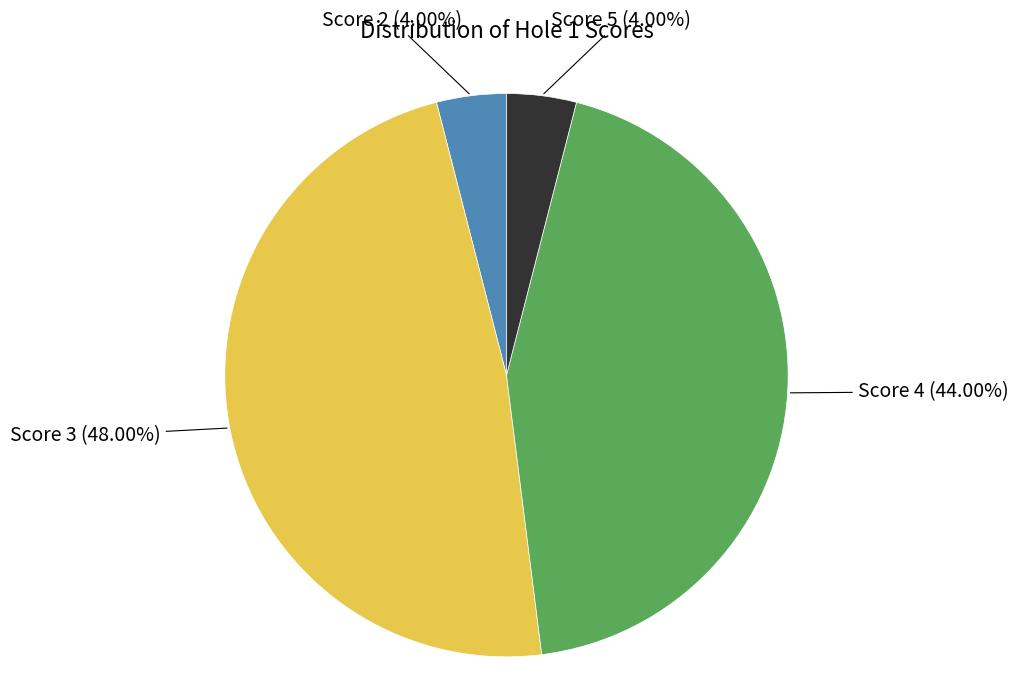

Is there any slice that represents more than half of the pie?

No